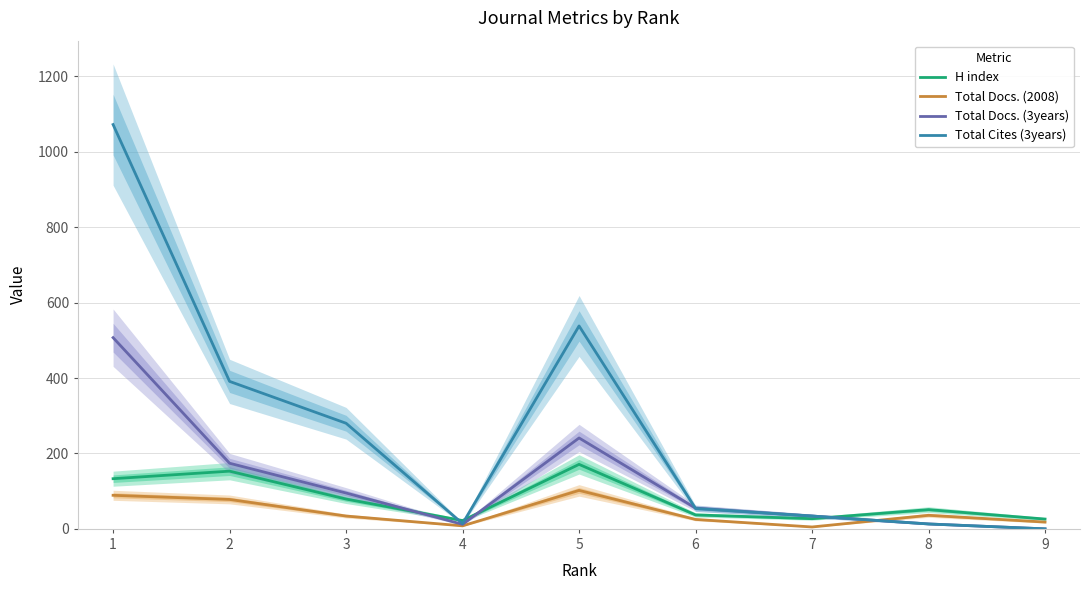

What is the difference between the H index values at 8 and 2?

102